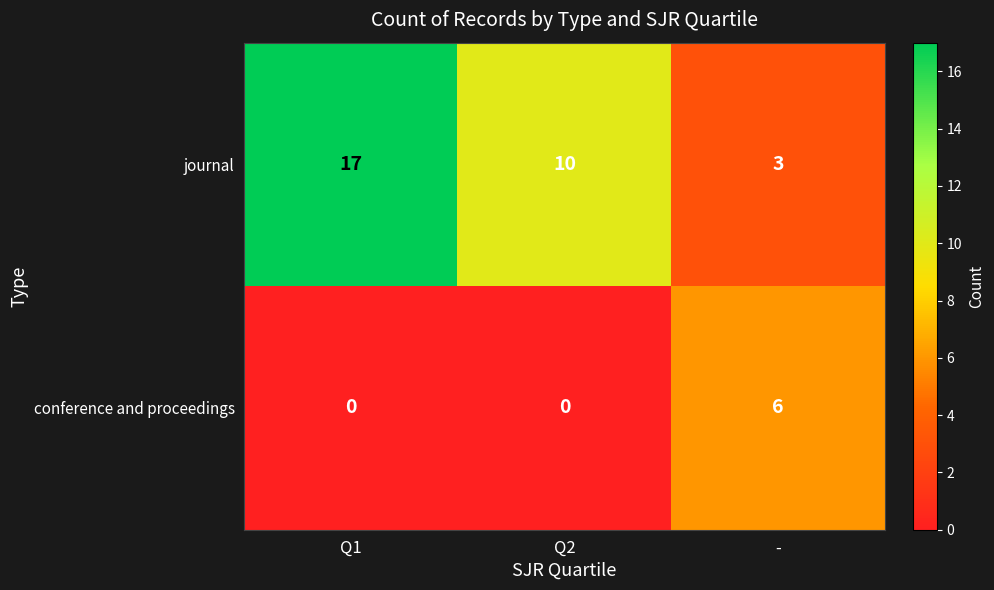

Count the number of data series in this chart.

2